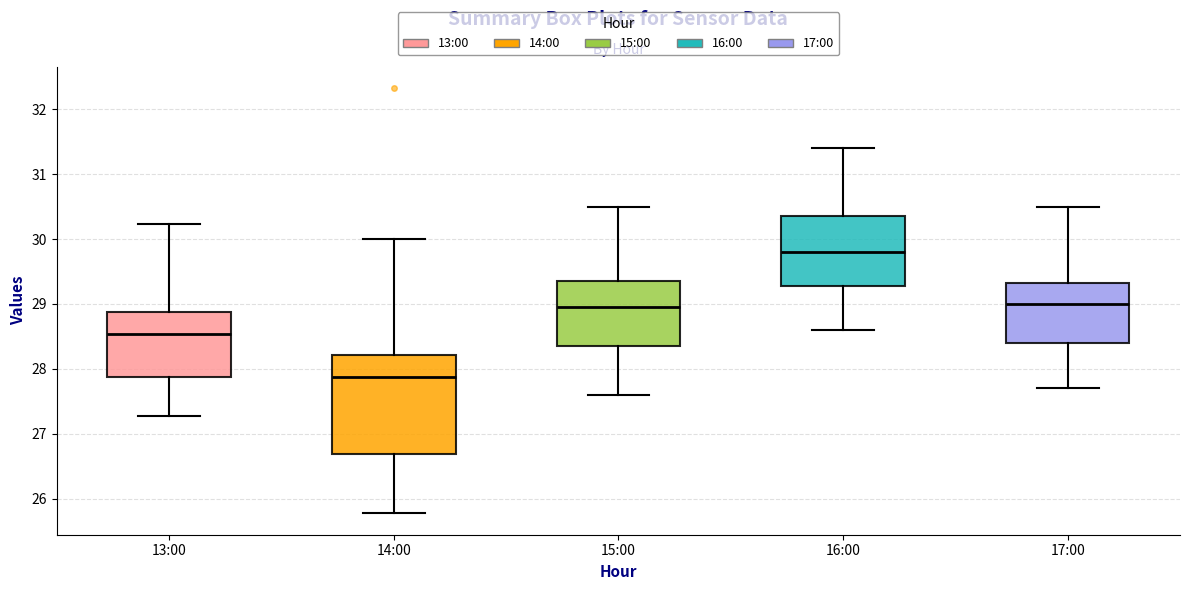

Reading left to right, transcribe this box plot: for each box, give where its median line is, the range the box spans, and where its two whiskers end, as read against the y-axis. The values are not printed on the chart, so give them approximately, as read against the axis.

13:00: median 28.5, box 27.9 to 28.9, whiskers 27.3 to 30.2
14:00: median 27.9, box 26.7 to 28.2, whiskers 25.8 to 30.0
15:00: median 29.0, box 28.4 to 29.4, whiskers 27.6 to 30.5
16:00: median 29.8, box 29.3 to 30.4, whiskers 28.6 to 31.4
17:00: median 29.0, box 28.4 to 29.3, whiskers 27.7 to 30.5